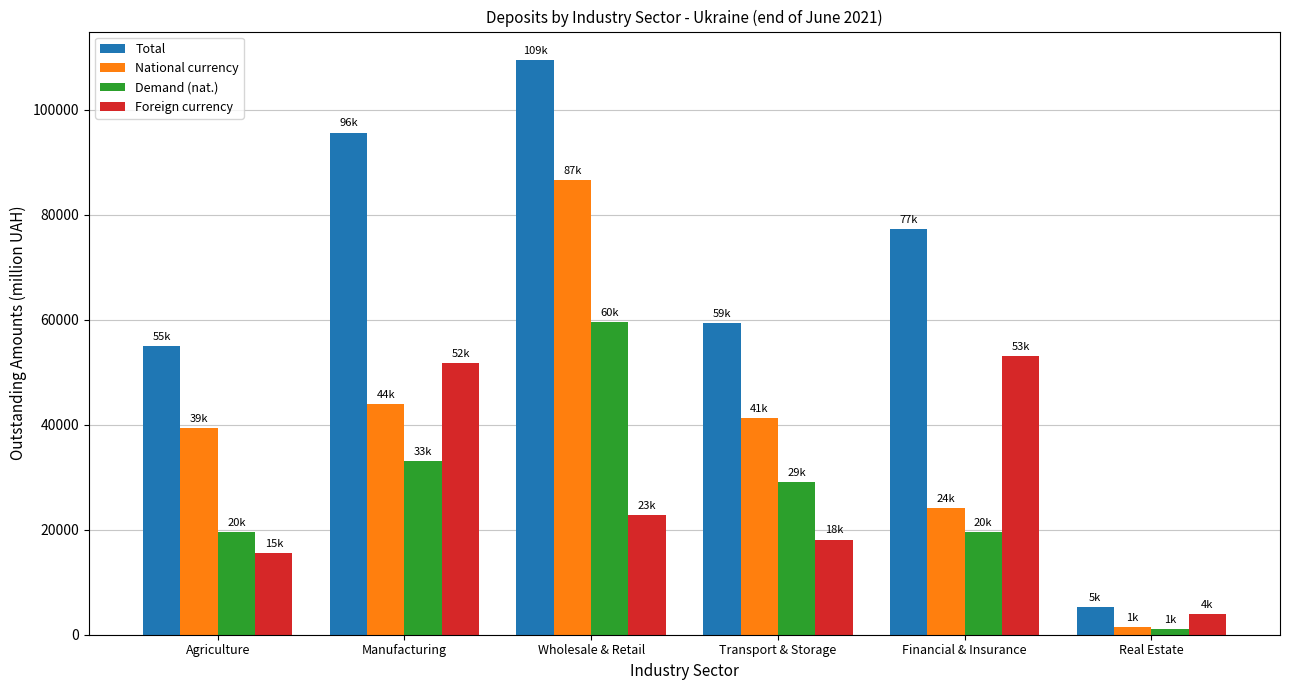

Which series has the largest range (max minus min)?

Total